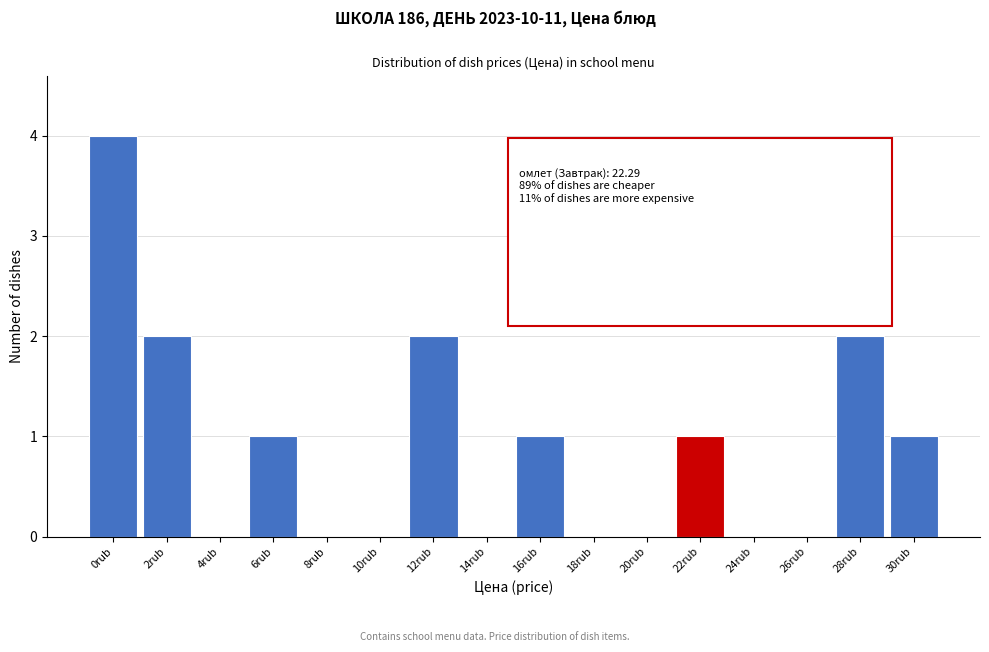

Reading left to right, transcribe all the data shown in this chart.

0rub=4	2rub=2	4rub=0	6rub=1	8rub=0	10rub=0	12rub=2	14rub=0	16rub=1	18rub=0	20rub=0	22rub=1	24rub=0	26rub=0	28rub=2	30rub=1